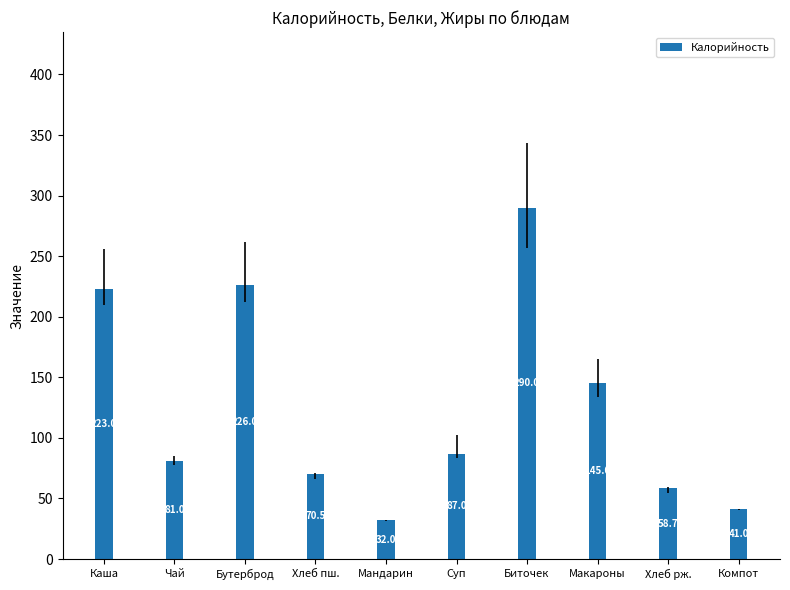

What is the sum of all values?

1254.2